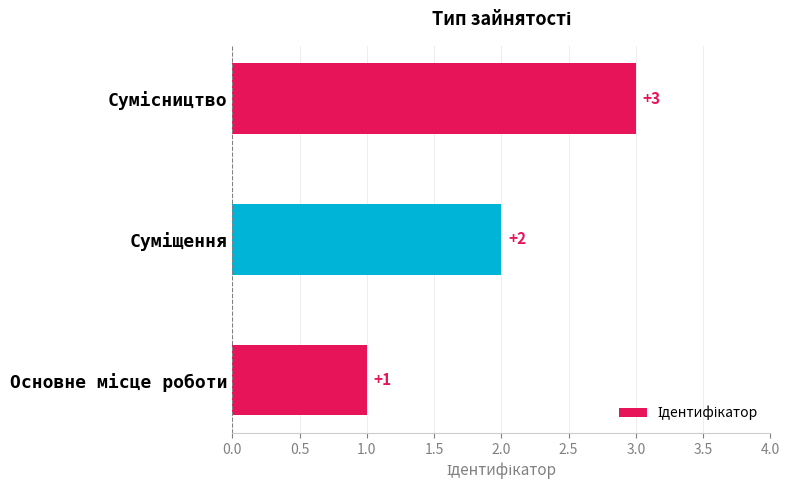

How many data points does each series have?

3